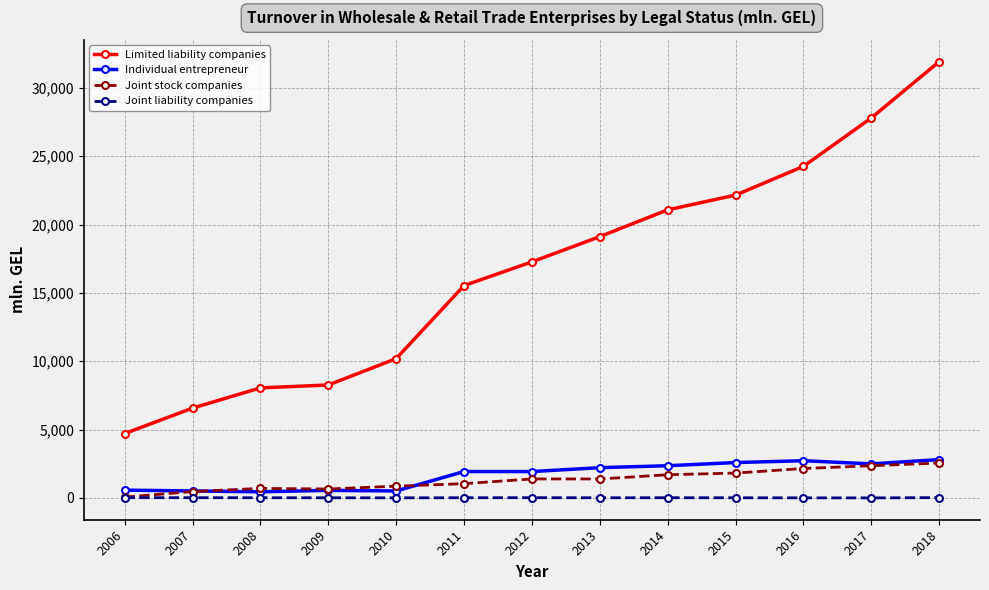

True or false: Limited liability companies and Individual entrepreneur cross at least once.

False